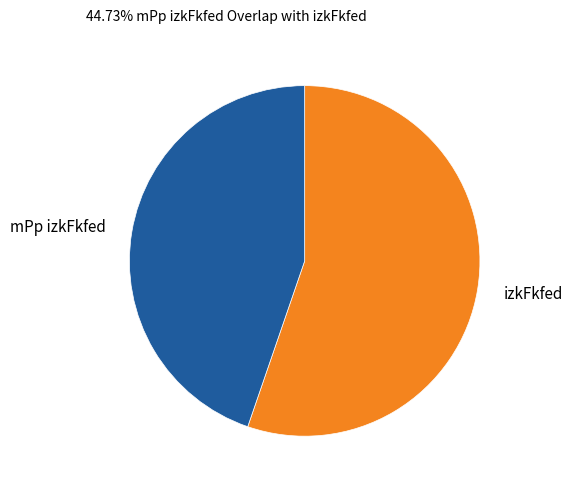

Combined, do mPp izkFkfed and izkFkfed account for over 50%?

Yes